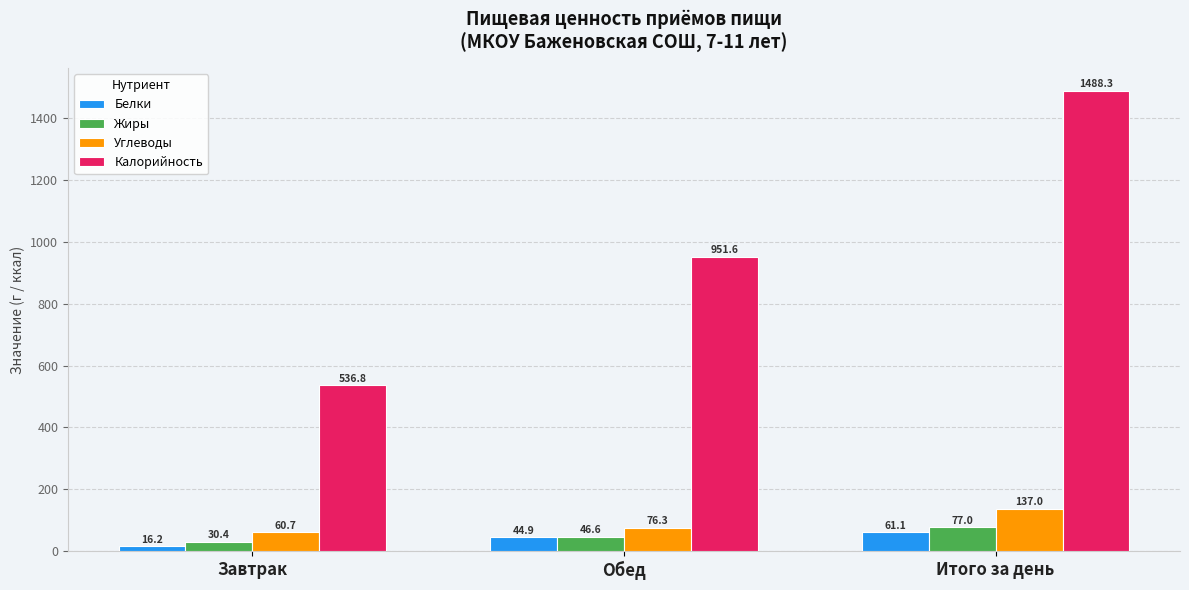

The value of Жиры at Итого за день is 126.0. True or false?

False